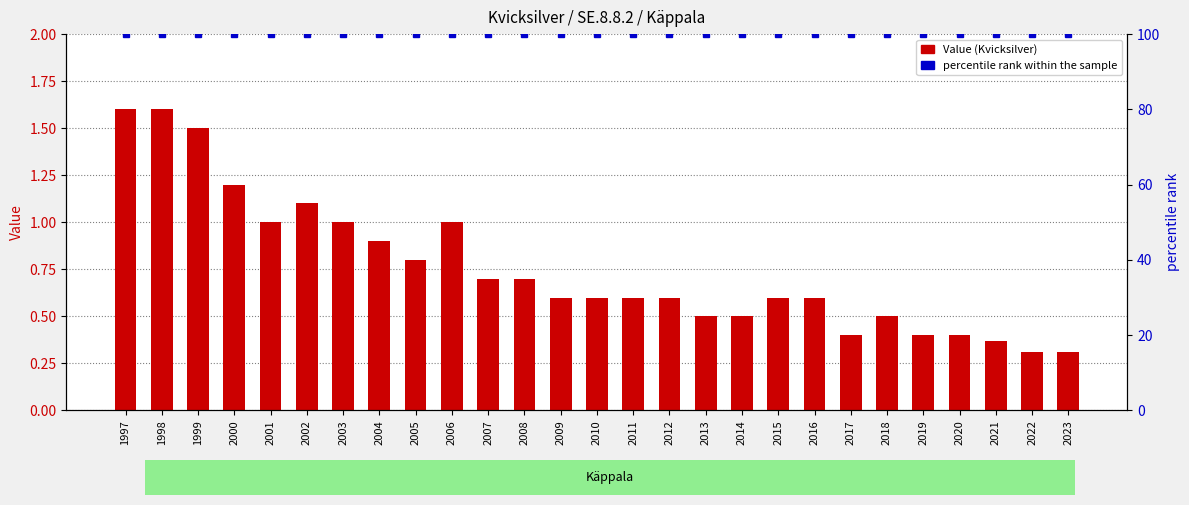

Which label corresponds to the smallest value in the chart?

2022